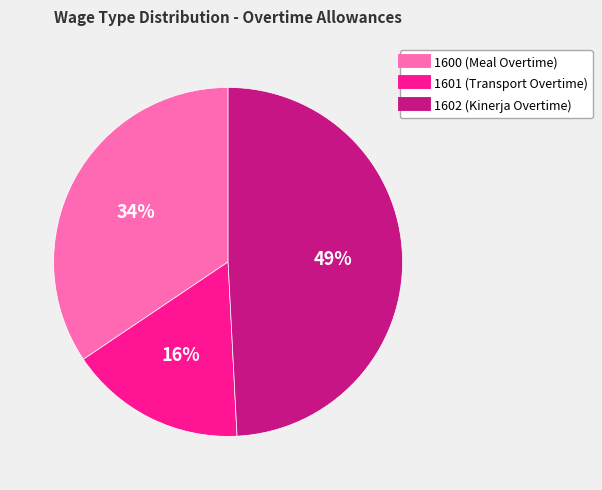

How many slices are in this pie chart?

3